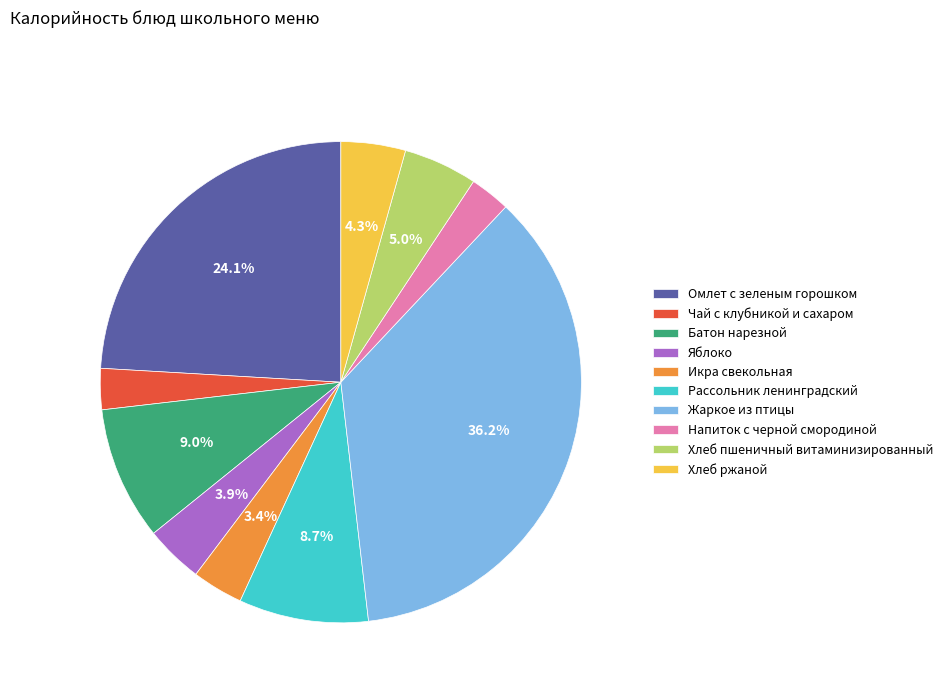

What is the ratio of the value at Яблоко to the value at Хлеб ржаной?

0.9